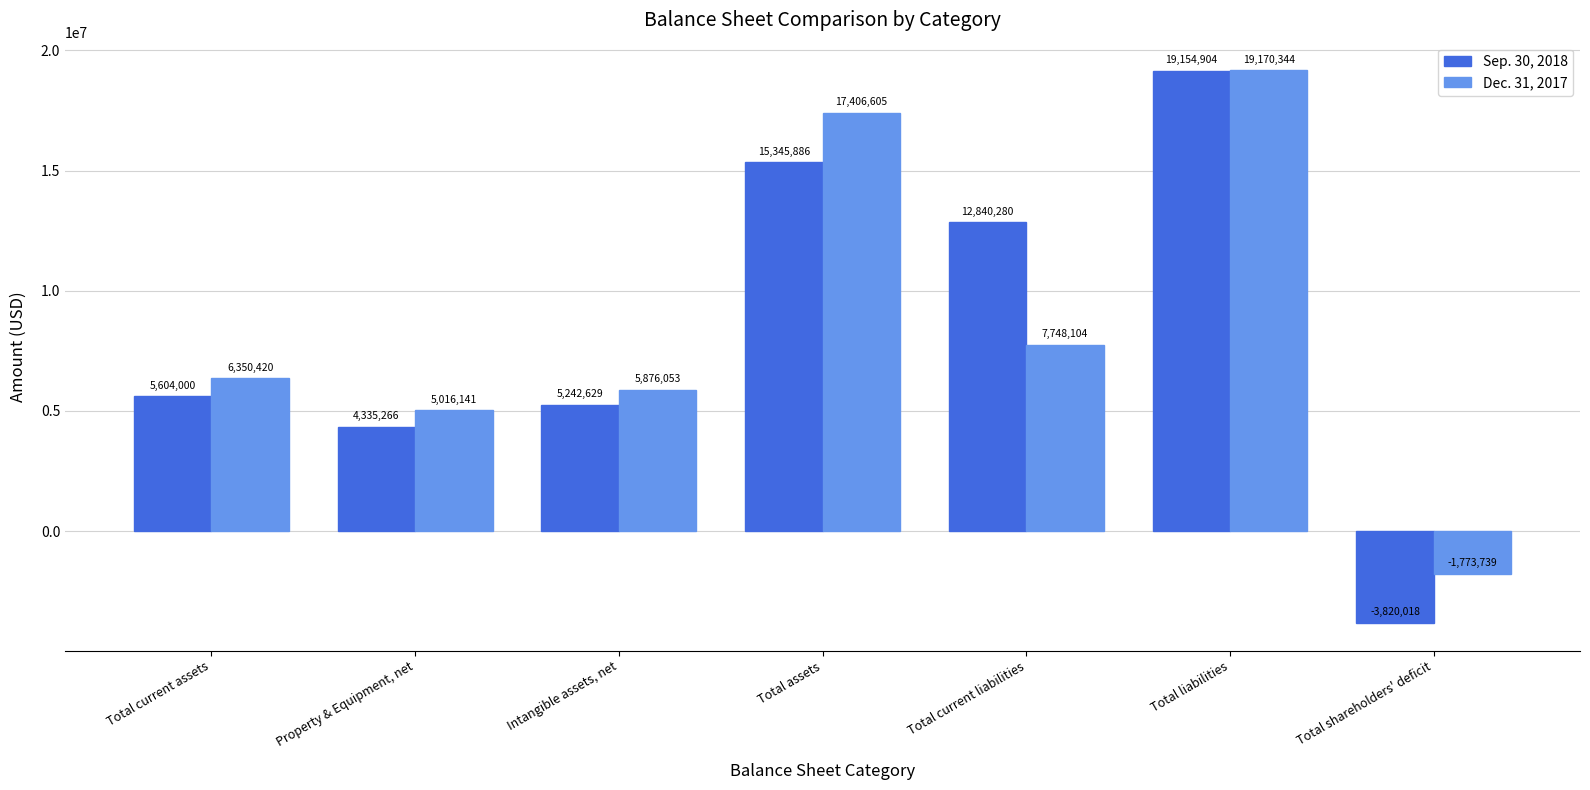

What is the average value of the Dec. 31, 2017 series?

8541990